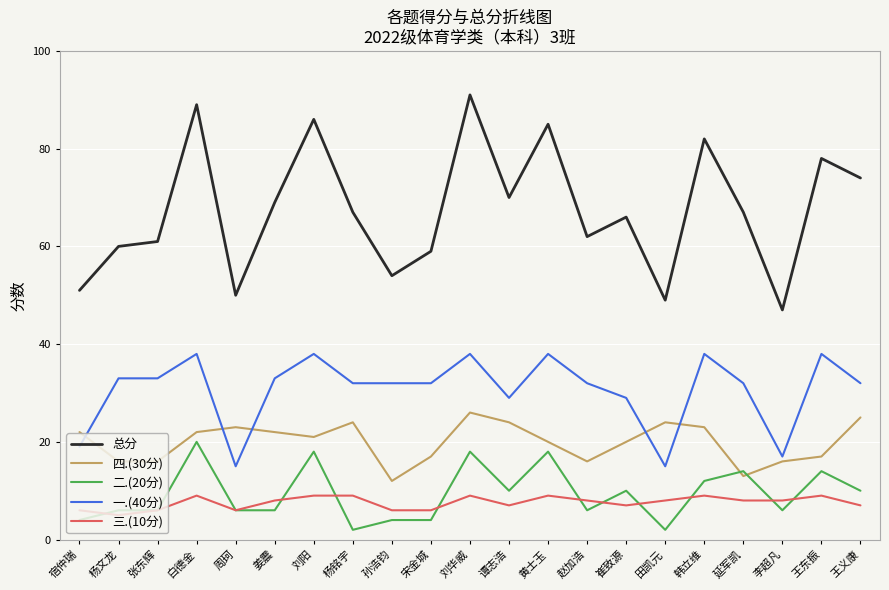

Which series has the largest total across all categories?

总分